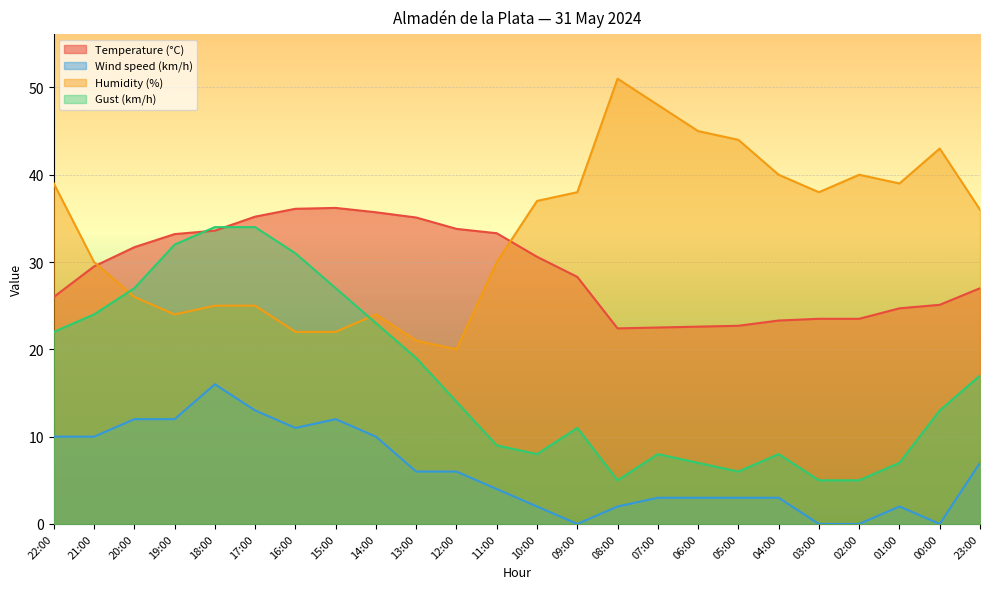

At how many categories does at least one series exceed 27?

24